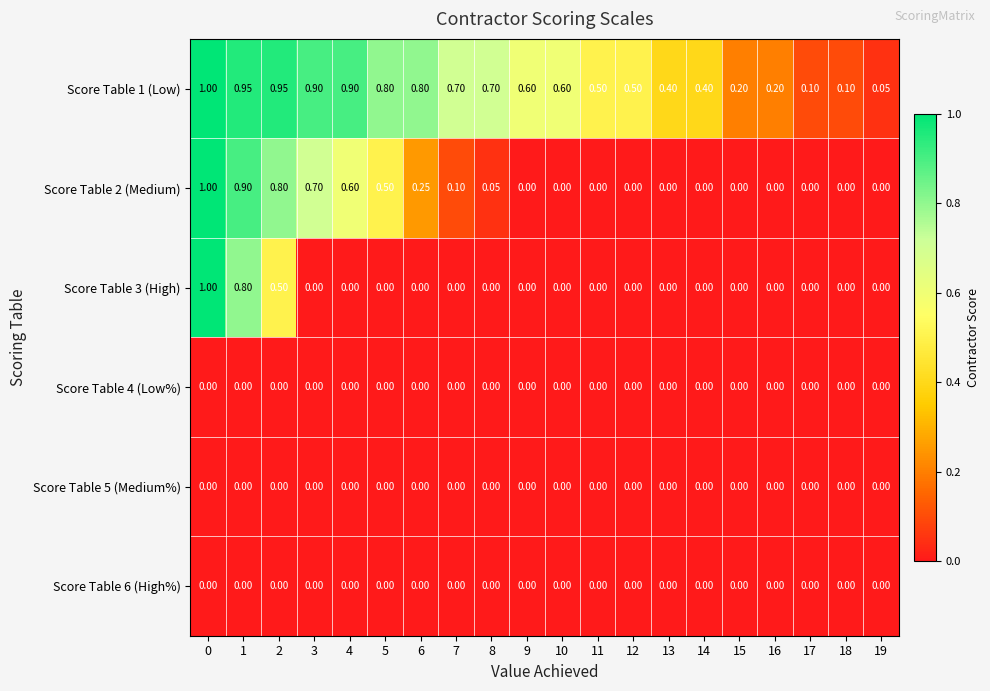

Is the value of Score Table 2 (Medium) at 0 greater than the value of Score Table 5 (Medium%) at 1?

Yes